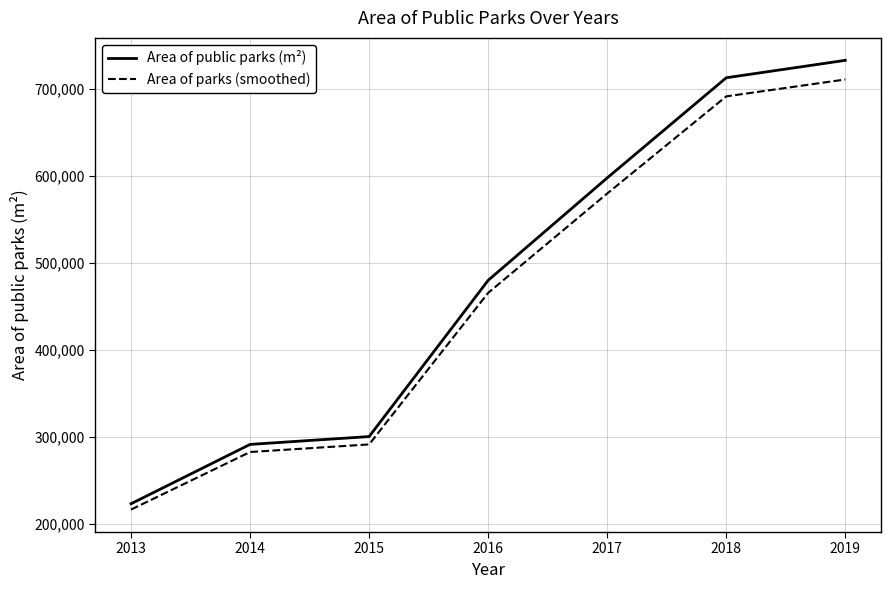

What is the spread (max minus min) of values at 2018?

21375.0